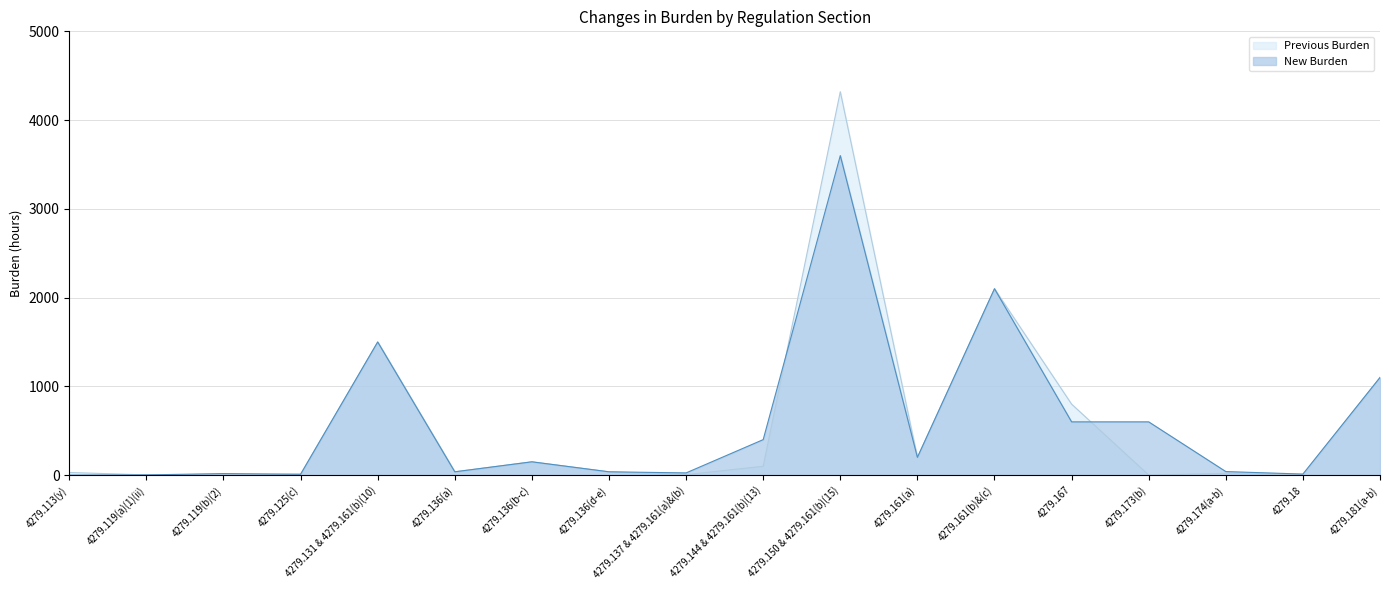

At which label does Previous Burden first exceed 37?

4279.131 & 4279.161(b)(10)